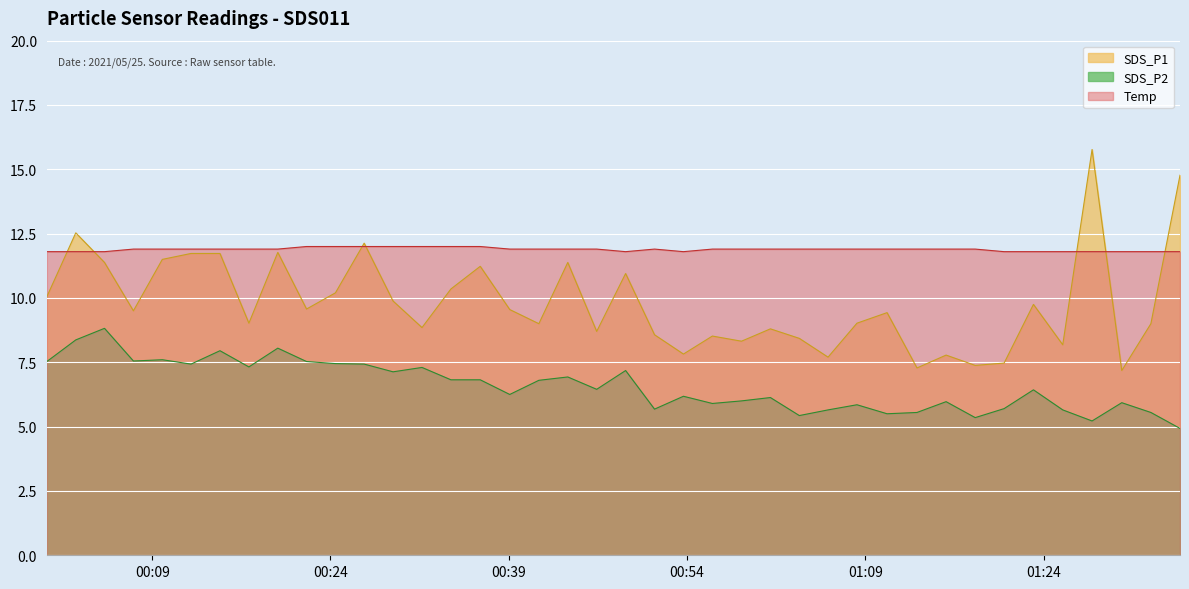

How many lines are shown in the chart?

3